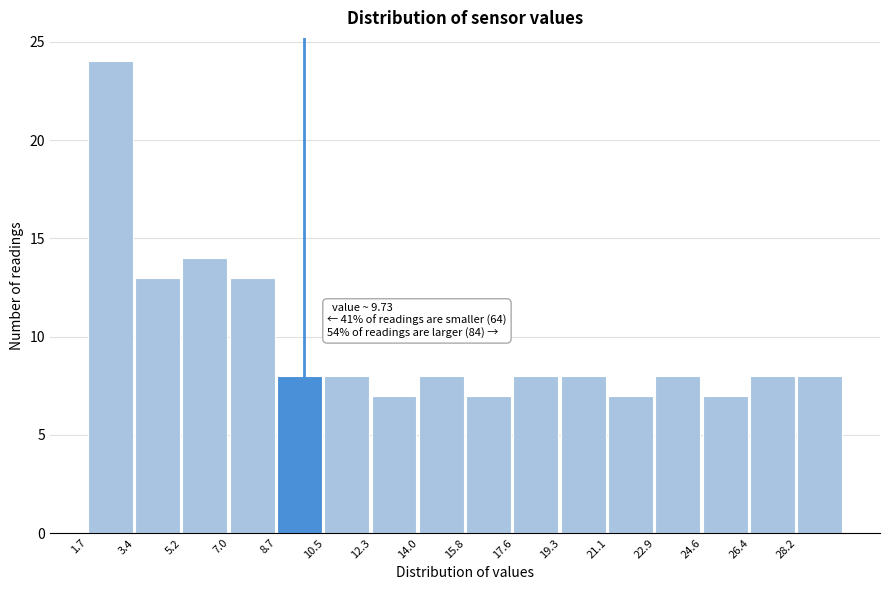

Over which range of the x-axis is the bar tallest?

1.6 to 3.4